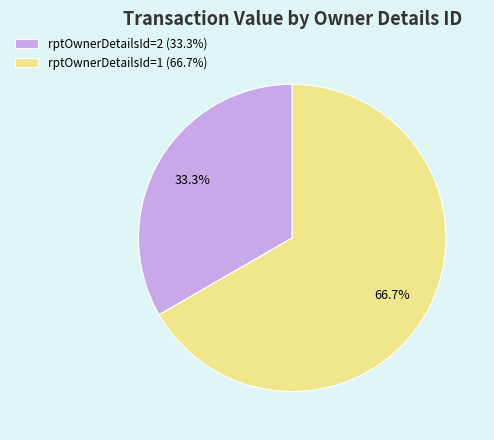

To the nearest percent, what percentage of the pie is rptOwnerDetailsId=2?

33%